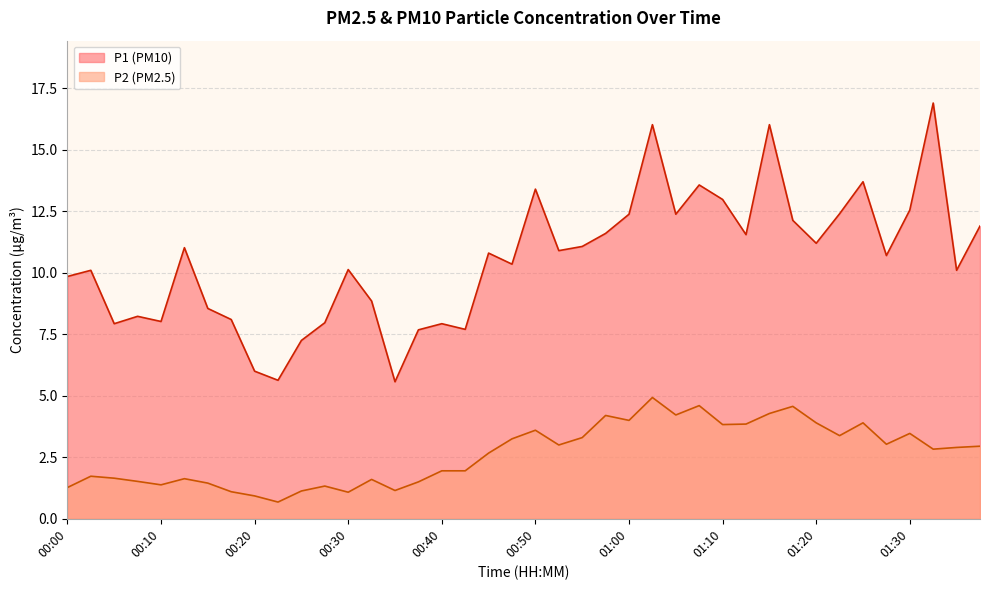

Which series has the largest range (max minus min)?

P1 (PM10)